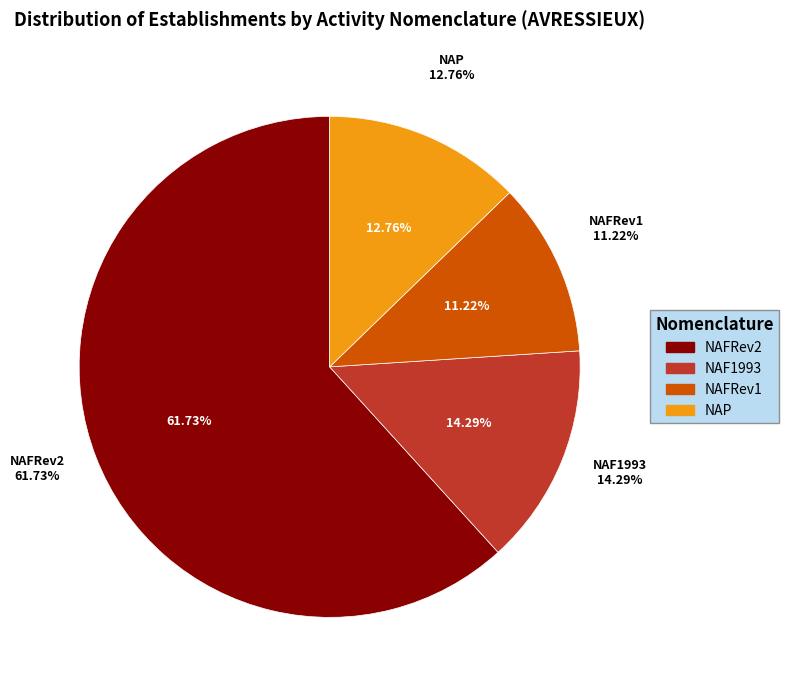

Which category has the biggest portion of the pie?

NAFRev2